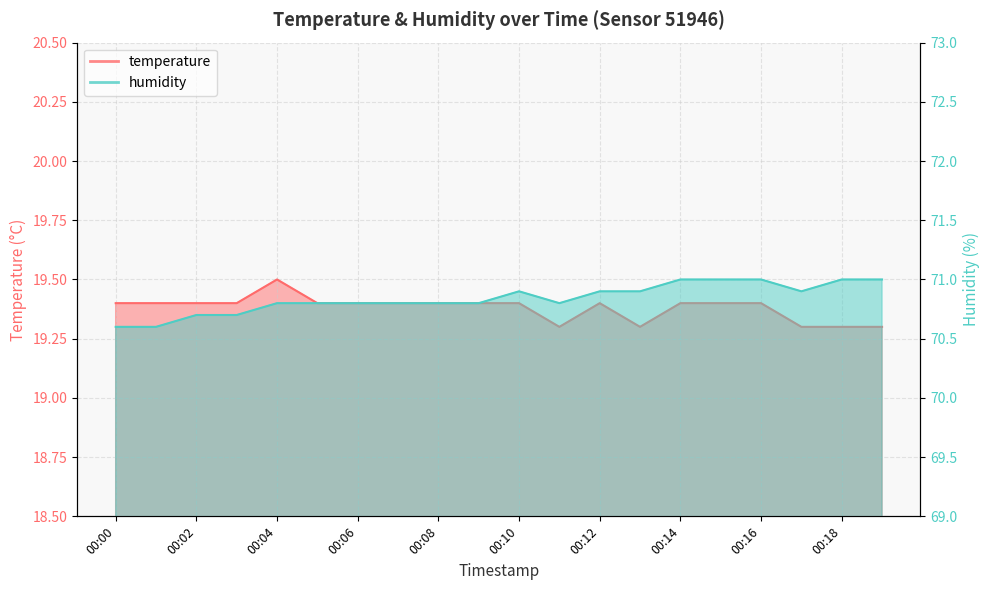

How many humidity values are between 70 and 71?

20